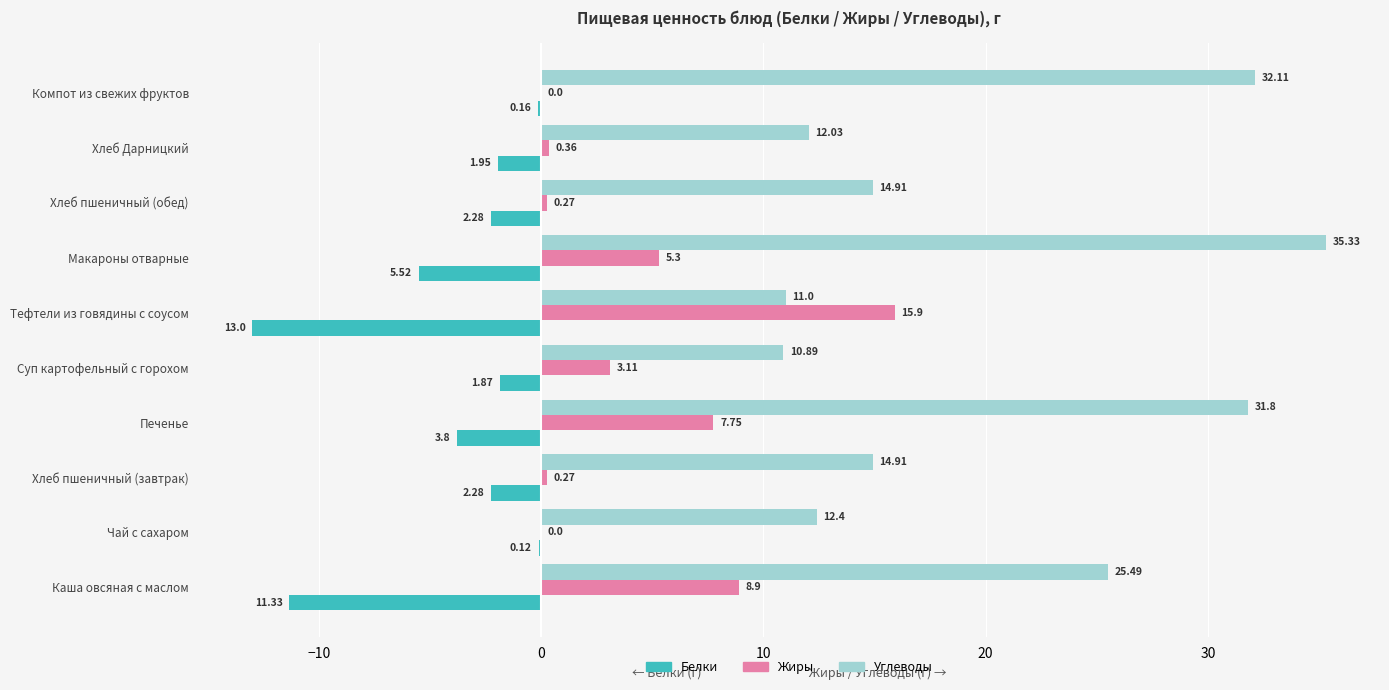

Which label corresponds to the largest value in the chart?

Макароны отварные